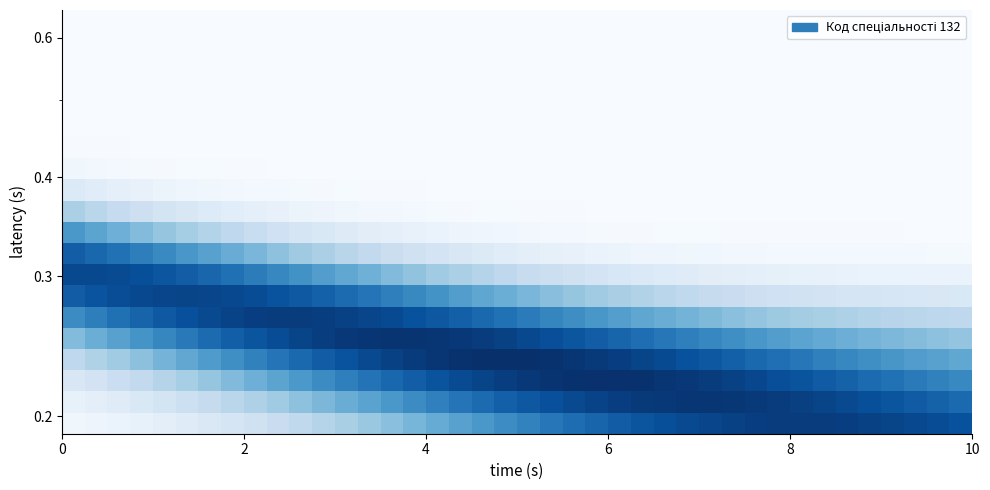

How many categories are shown in the chart?

40